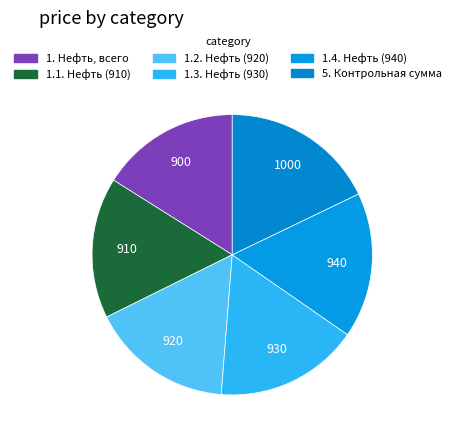

The 5. Контрольная сумма slice represents 18% of the pie. True or false?

True